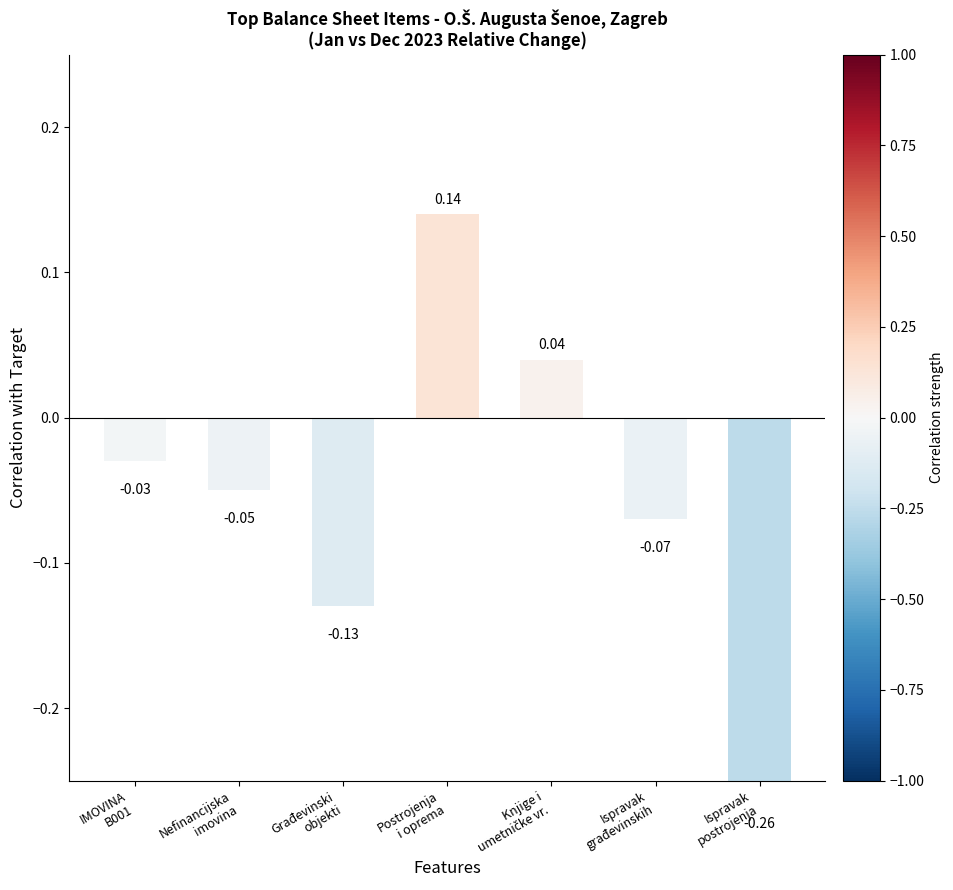

What is the label of the 1st bar from the right?

Ispravak
postrojenja